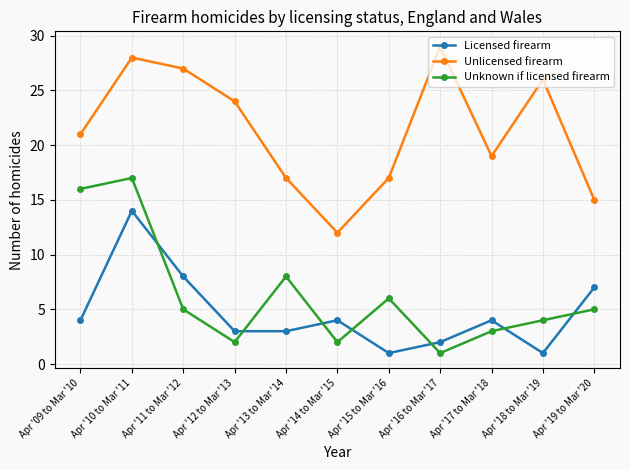

What is the lowest value of the Unknown if licensed firearm series?

1